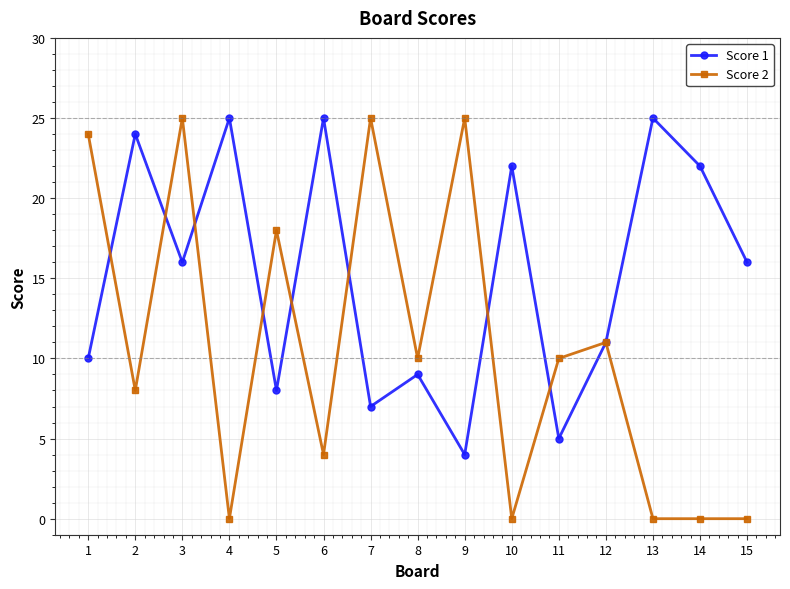

Which series has the largest total across all categories?

Score 1